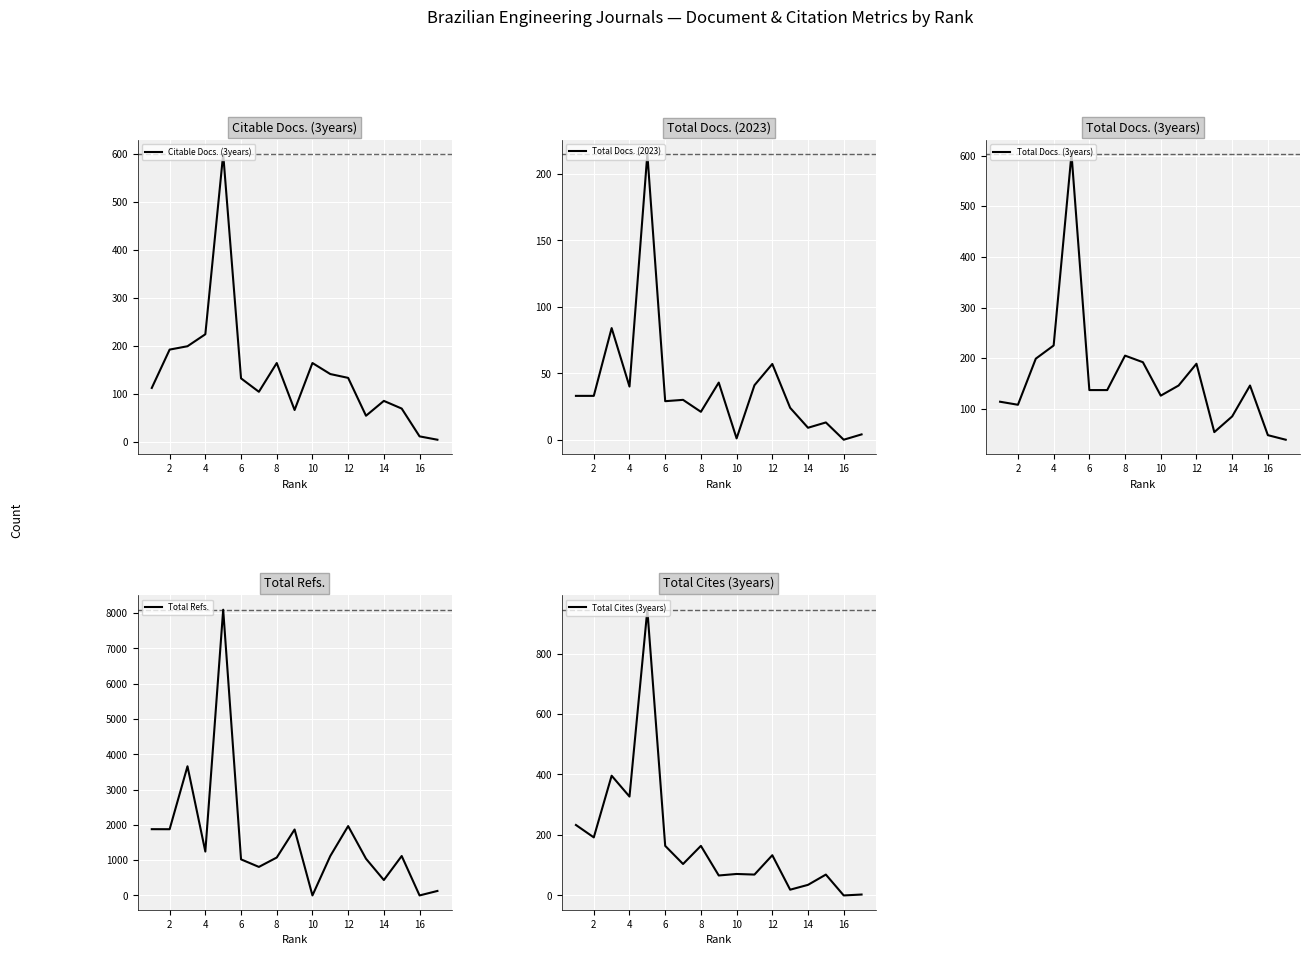

What is the maximum value for Total Docs. (3years)?

603